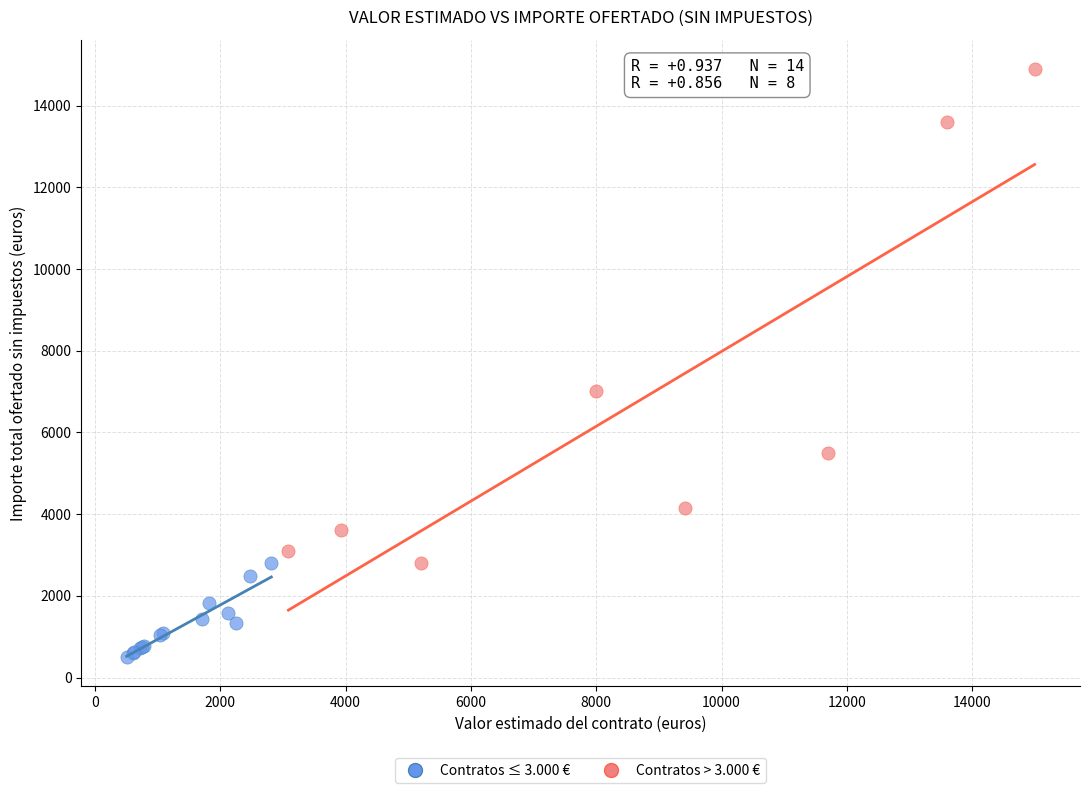

Which series reaches the maximum Y coordinate?

Contratos > 3.000 €